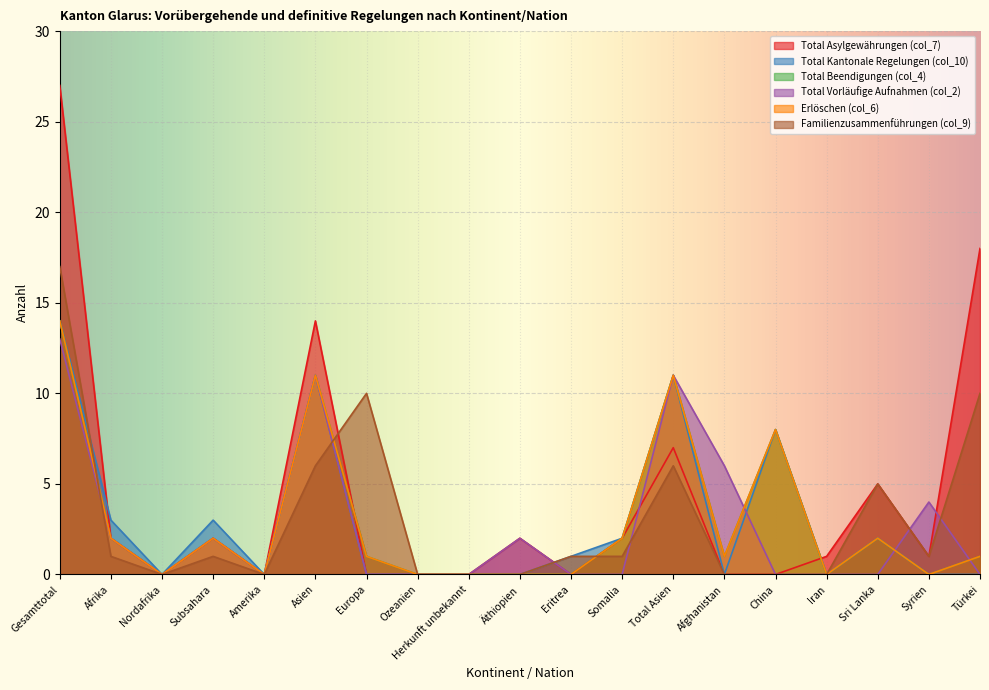

At which label is Erlöschen (col_6) closest to 7?

China